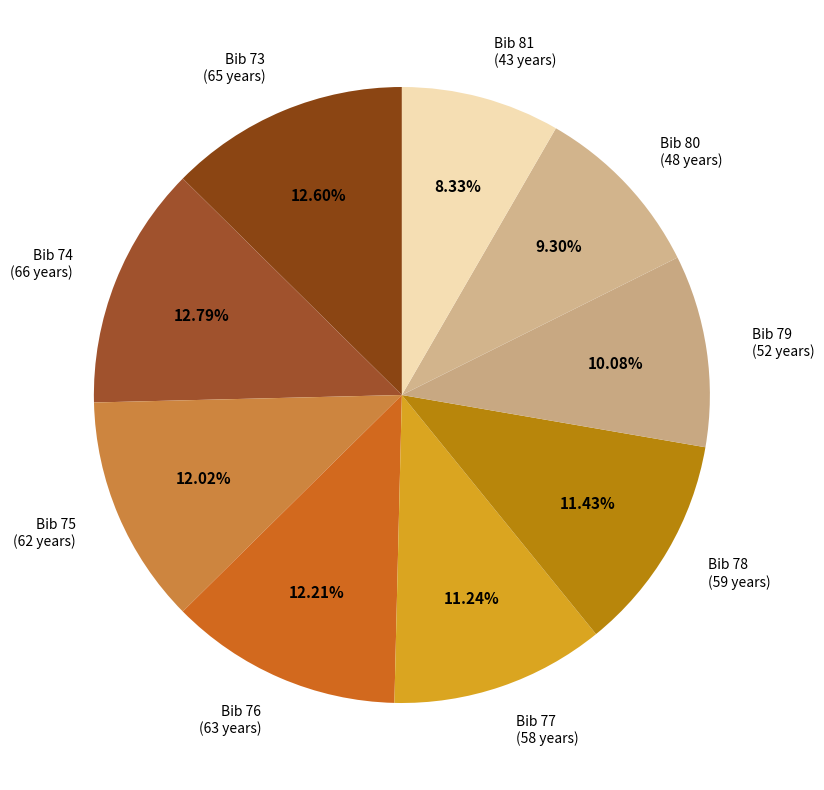

Do Bib 73 (65 years) and Bib 80 (48 years) together represent more than half of the pie?

No